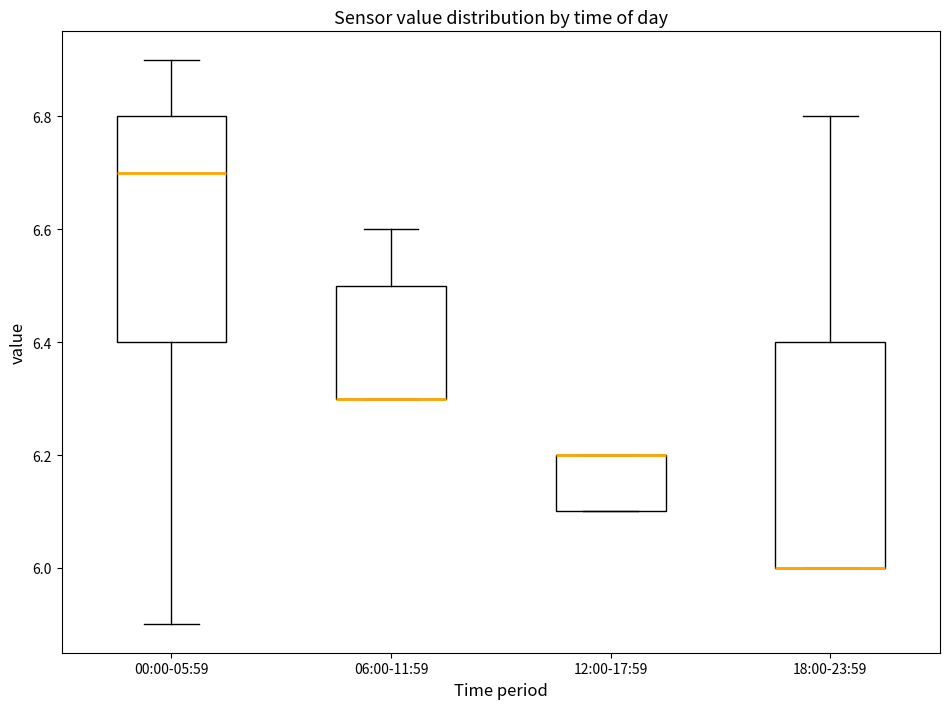

Reading left to right, transcribe this box plot: for each box, give where its median line is, the range the box spans, and where its two whiskers end, as read against the y-axis. The values are not printed on the chart, so give them approximately, as read against the axis.

00:00-05:59: median 6.7, box 6.4 to 6.8, whiskers 5.9 to 6.9
06:00-11:59: median 6.3 (drawn on the box's lower edge), box 6.3 to 6.5, whiskers 6.3 to 6.6
12:00-17:59: median 6.2 (drawn on the box's upper edge), box 6.1 to 6.2, whiskers 6.1 to 6.2
18:00-23:59: median 6.0 (drawn on the box's lower edge), box 6.0 to 6.4, whiskers 6.0 to 6.8